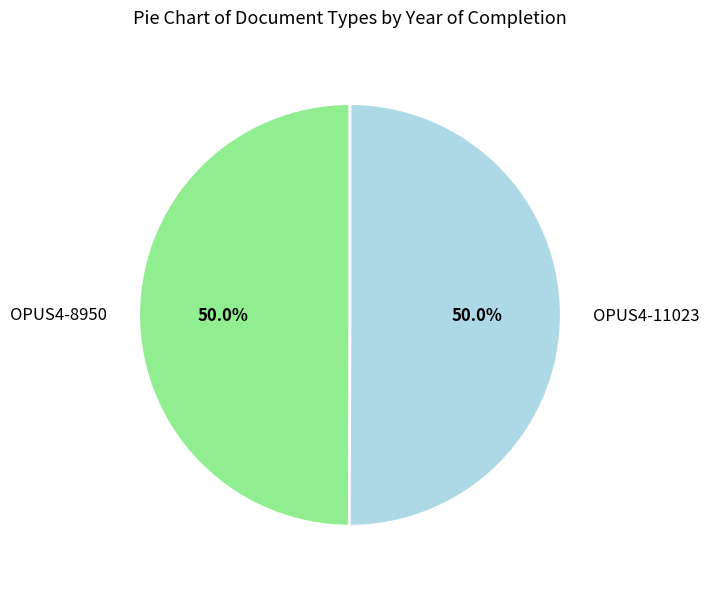

To the nearest percent, what is the combined percentage of OPUS4-8950 and OPUS4-11023?

100%